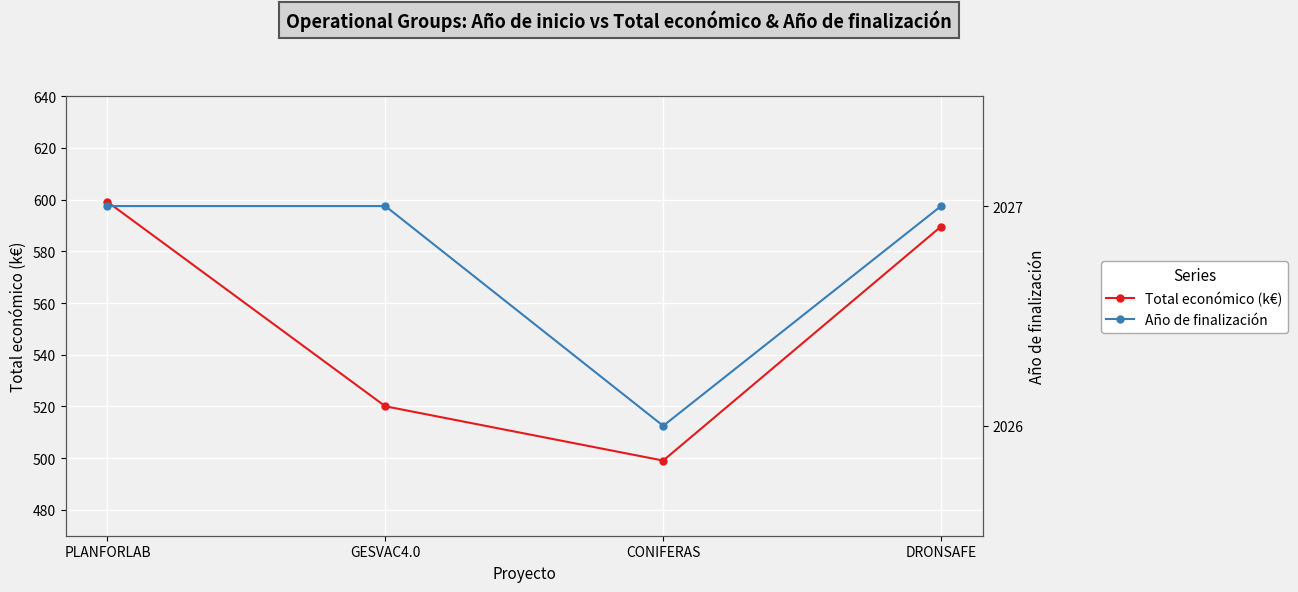

The Año de finalización series shows 2027.0 at GESVAC4.0. True or false?

True